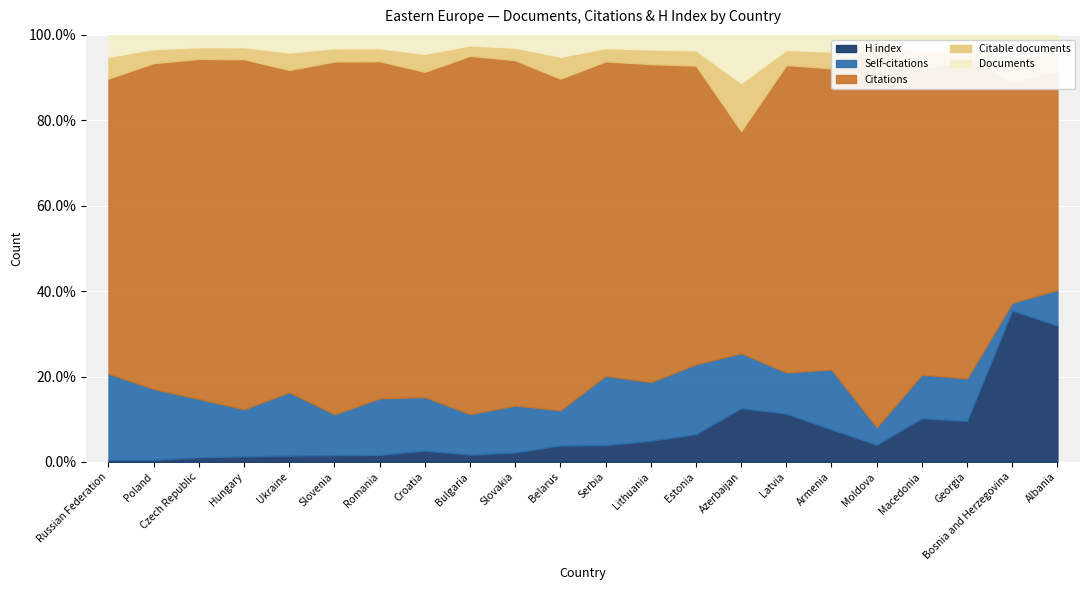

The Self-citations series shows 414 at Bulgaria. True or false?

False